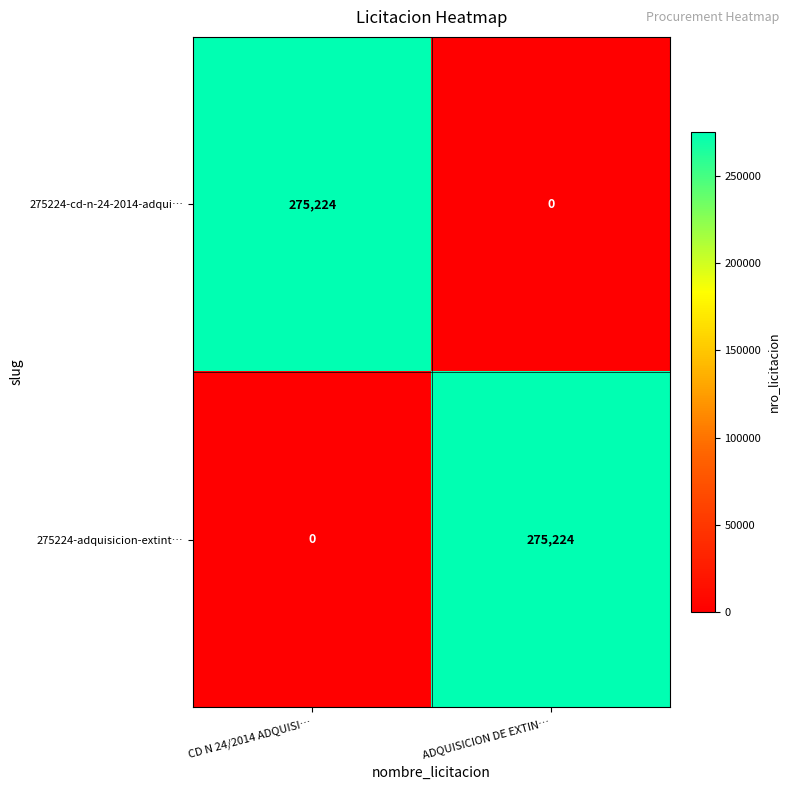

What is the spread (max minus min) of values at CD N 24/2014 ADQUISI…?

275224